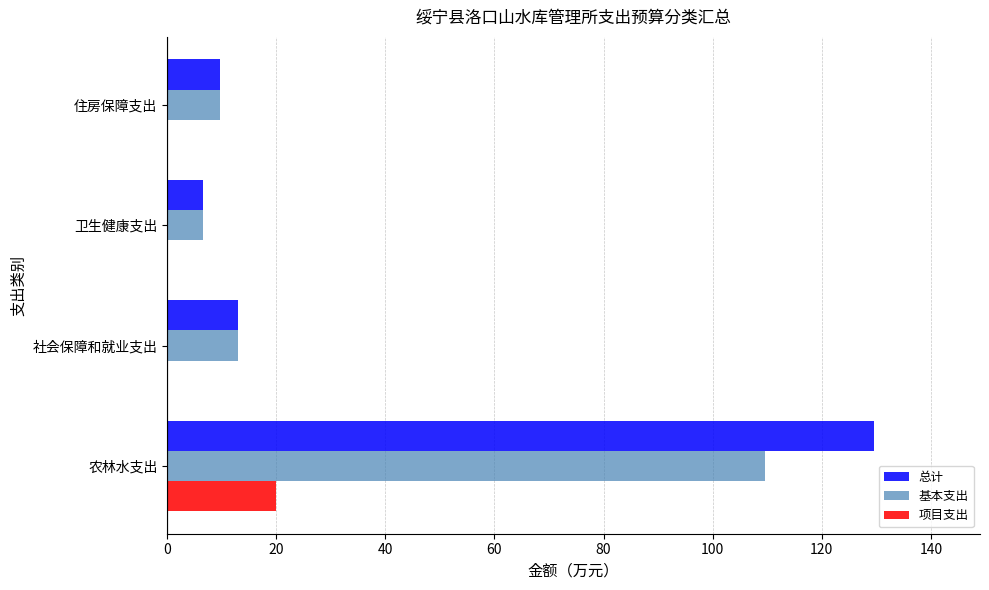

What is the total value across all series at 农林水支出?

259.2